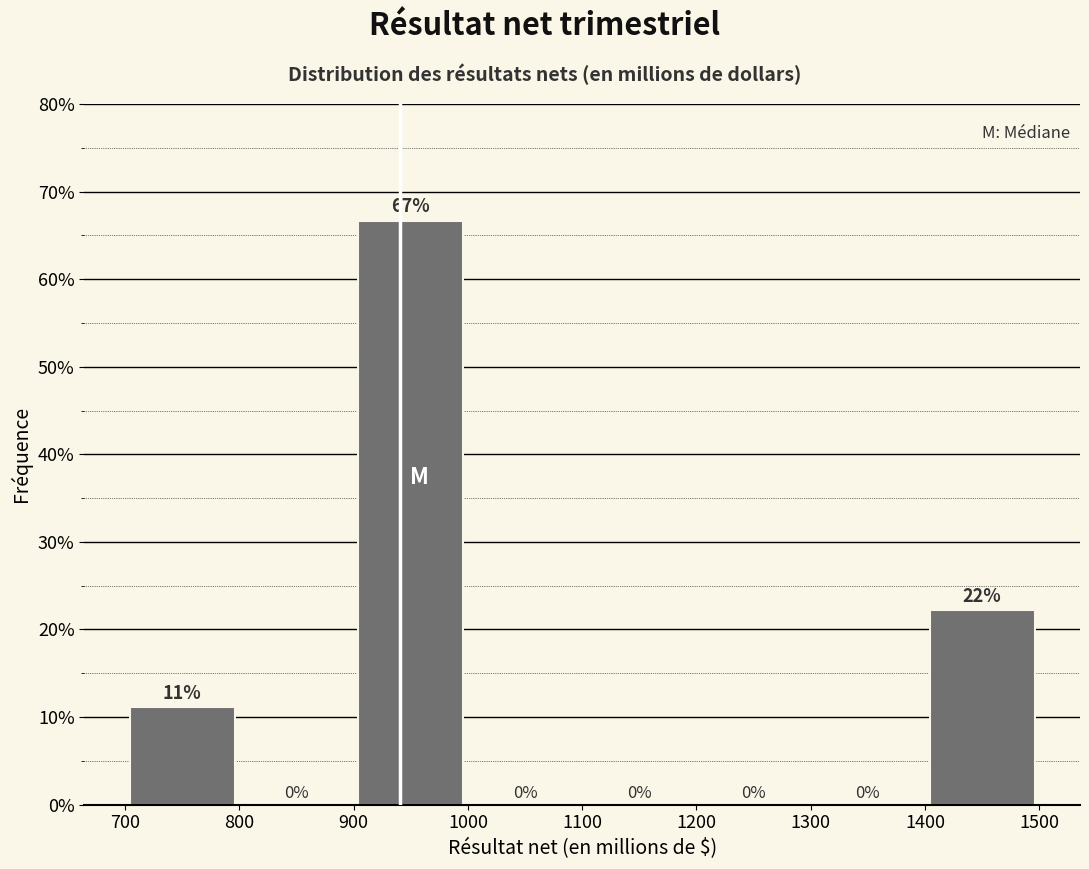

Which range on the x-axis has the tallest bar?

900 to 1000